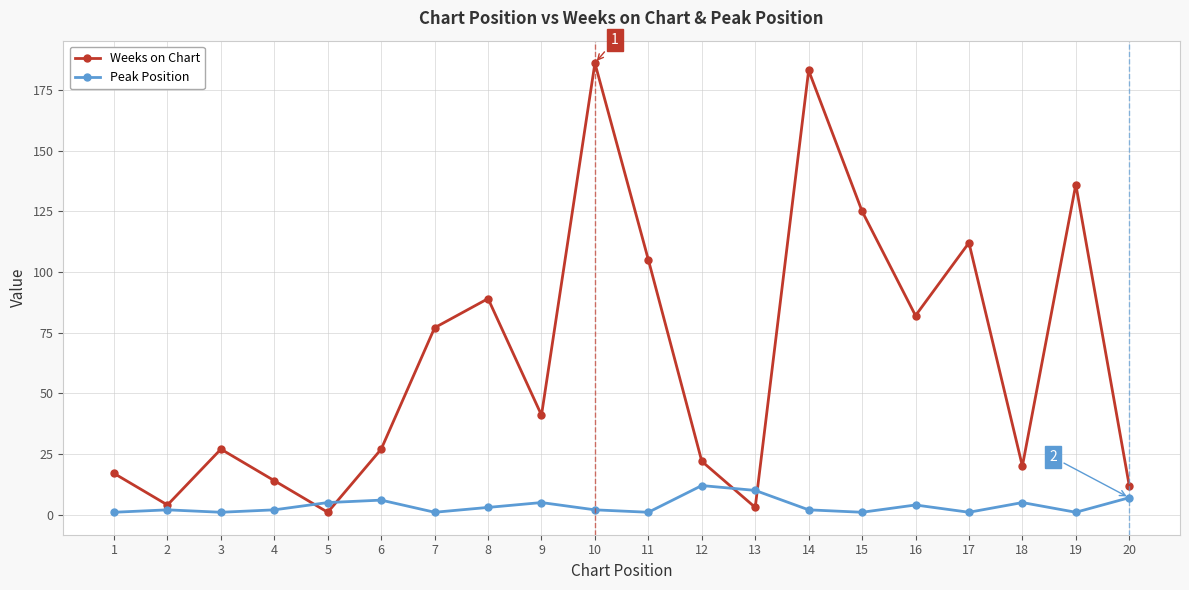

Which series changed the most between 3 and 10?

Weeks on Chart